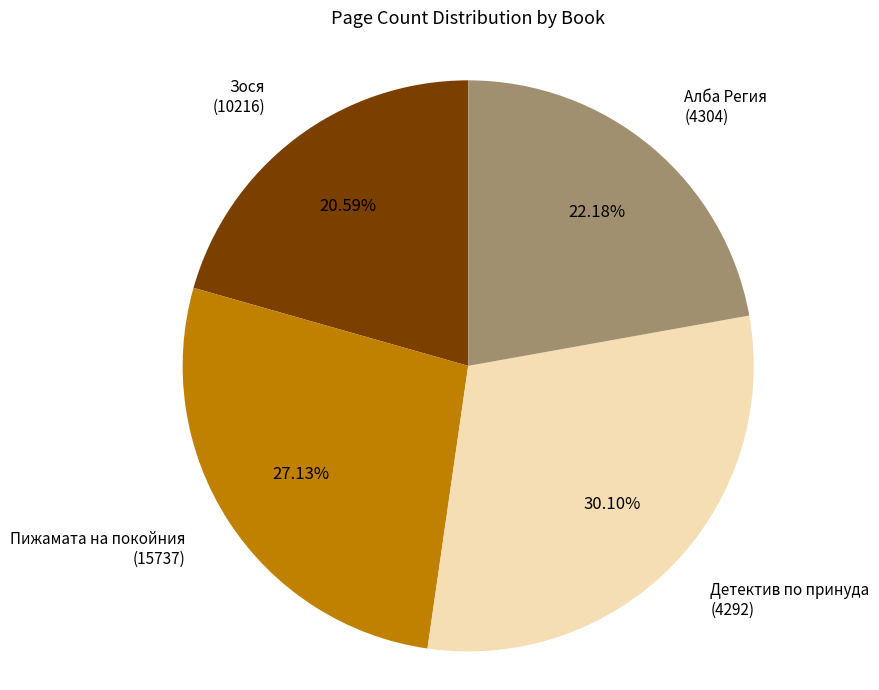

Does Алба Регия (4304) account for over 50% of the chart?

No